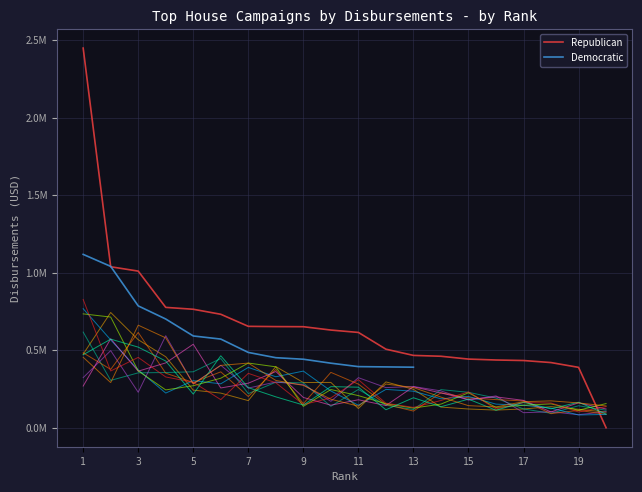

List the labels in order of value, largest first.

1, 2, 3, 4, 5, 6, 7, 8, 9, 10, 11, 12, 13, 14, 15, 16, 17, 18, 19, 20